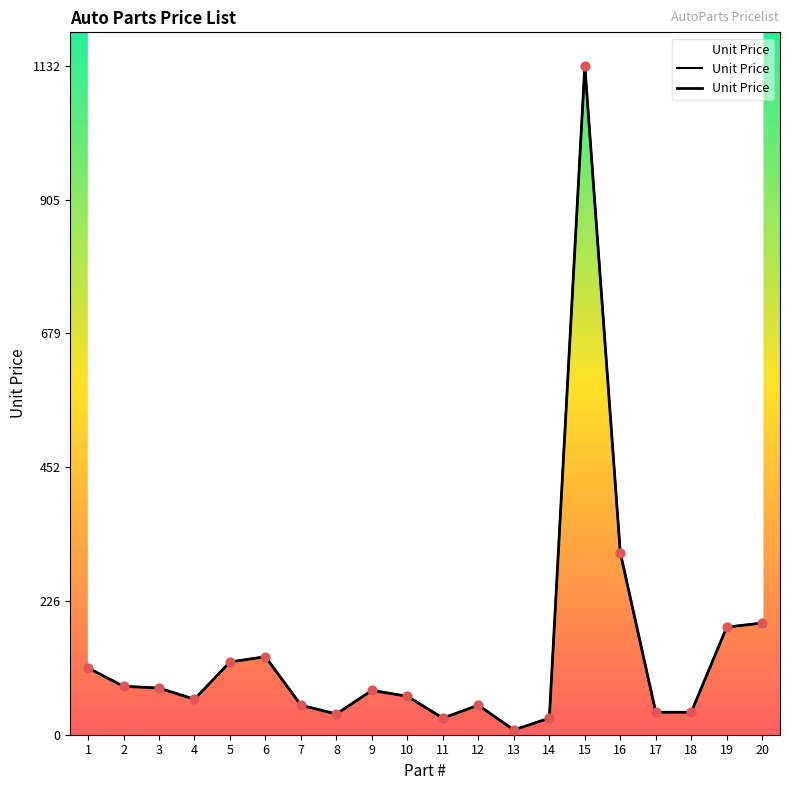

What is the change in value from 5 to 12?

-73